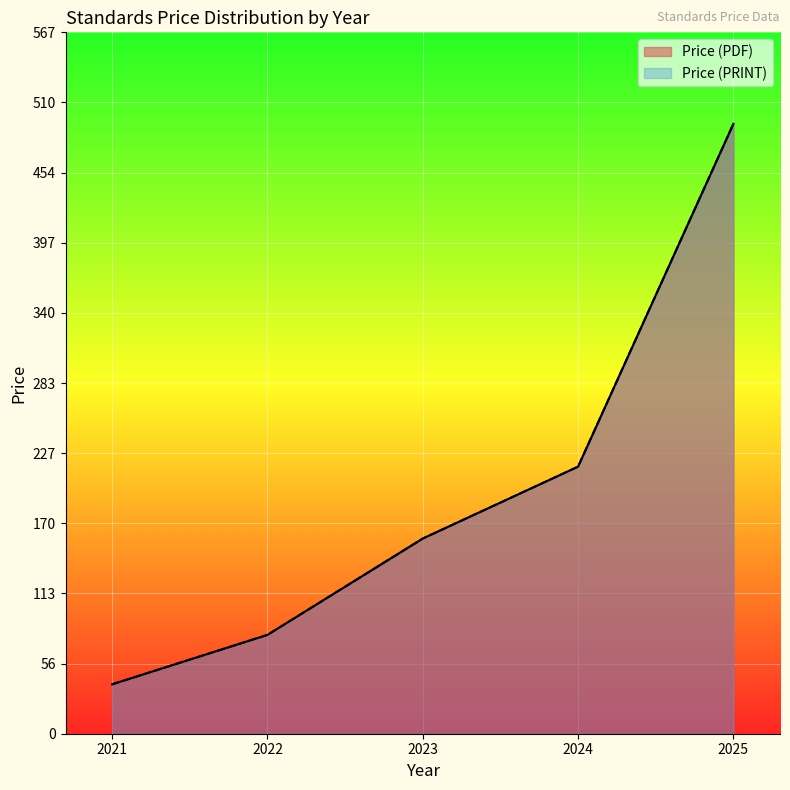

Does the chart display data point markers on the line(s)?

No